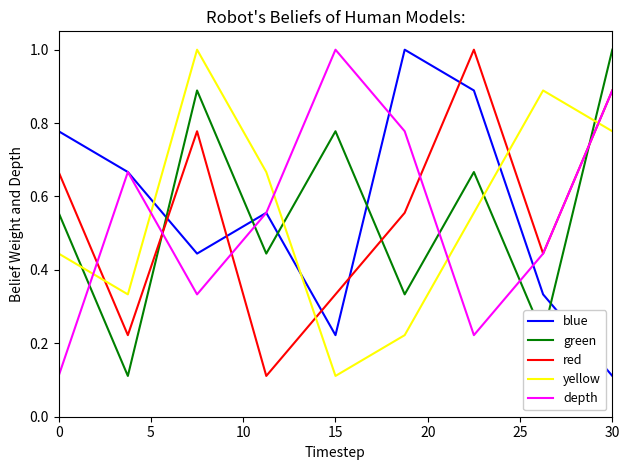

What is the greatest value displayed?

1.0